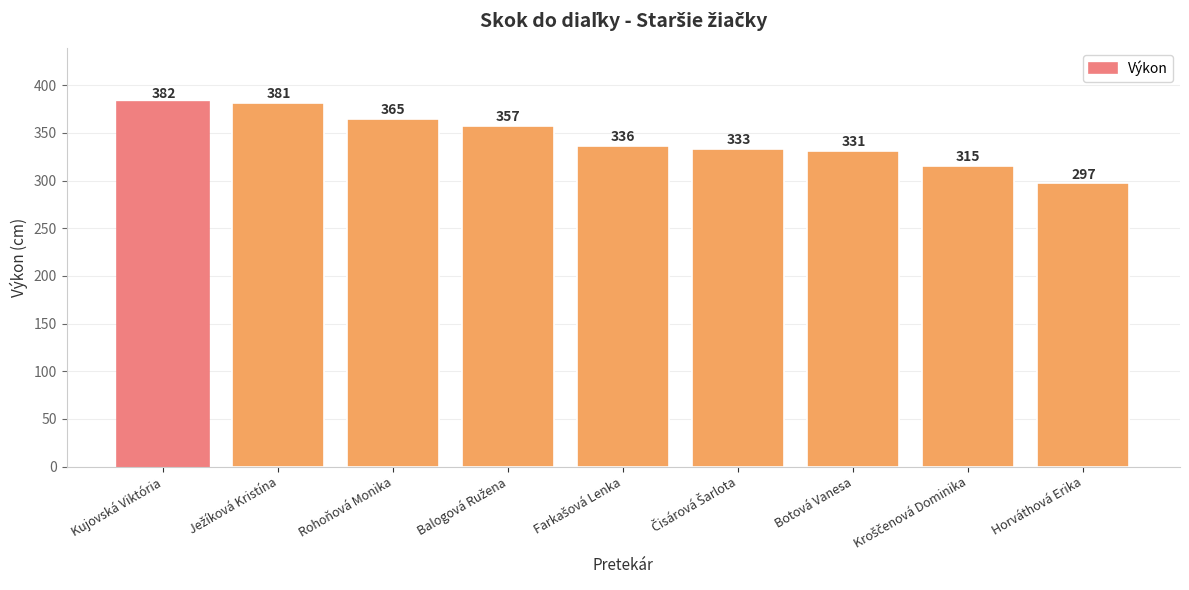

Reading left to right, transcribe all the data shown in this chart.

382	381	365	357	336	333	331	315	297